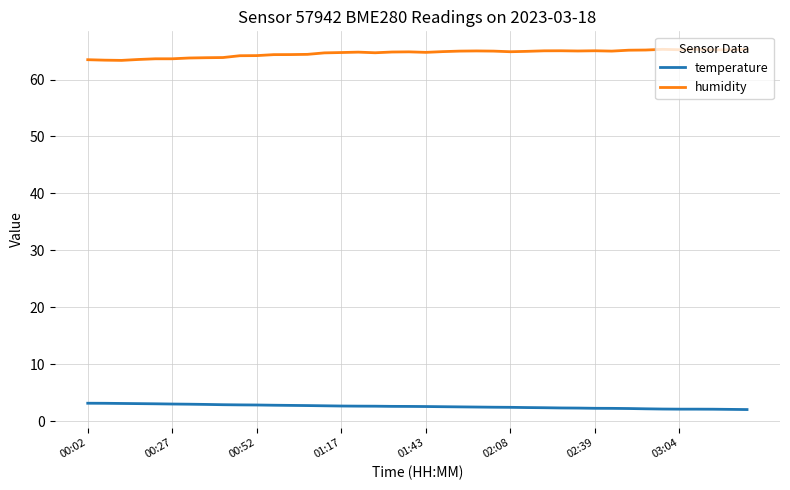

Rank the series by their average value, from lowest to highest.

temperature, humidity